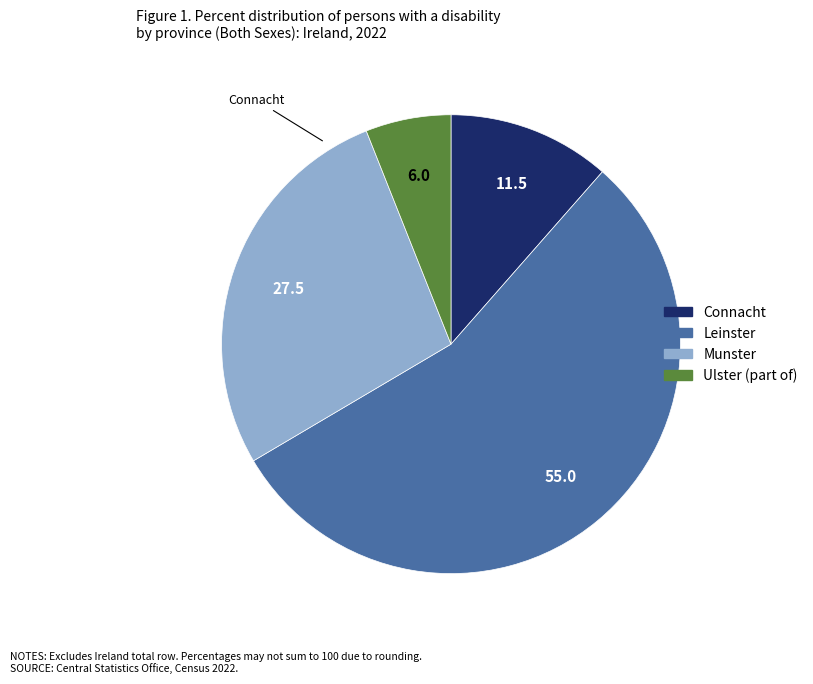

Is there any slice that represents more than half of the pie?

Yes